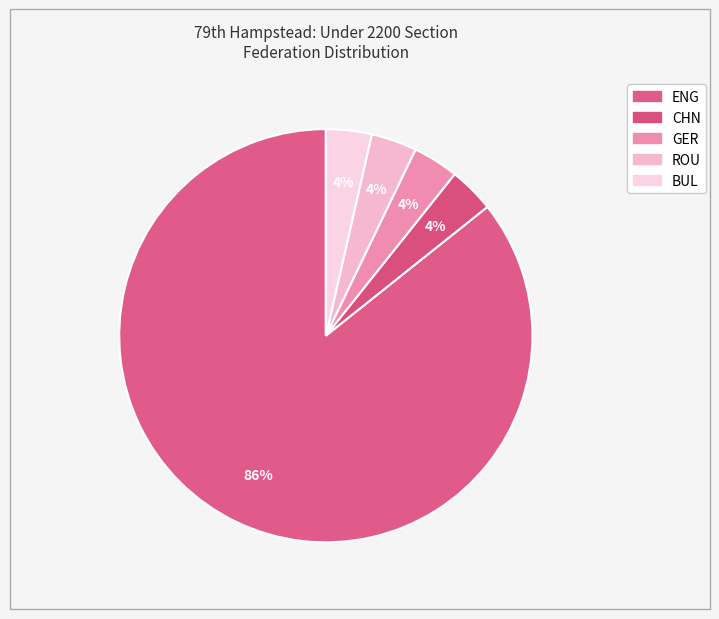

What is the largest slice in the pie chart?

ENG